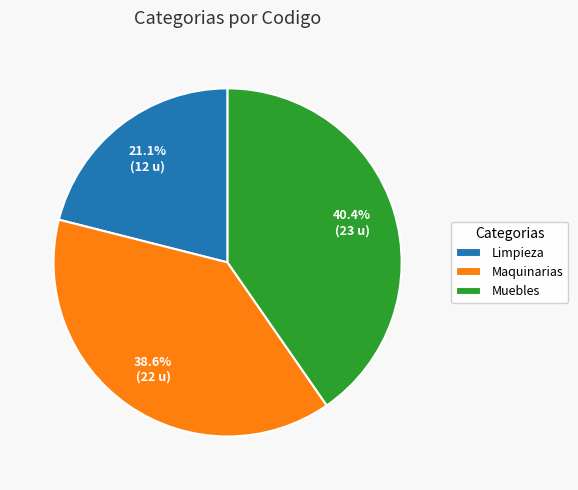

What percentage do Limpieza and Maquinarias together represent?

59.6%